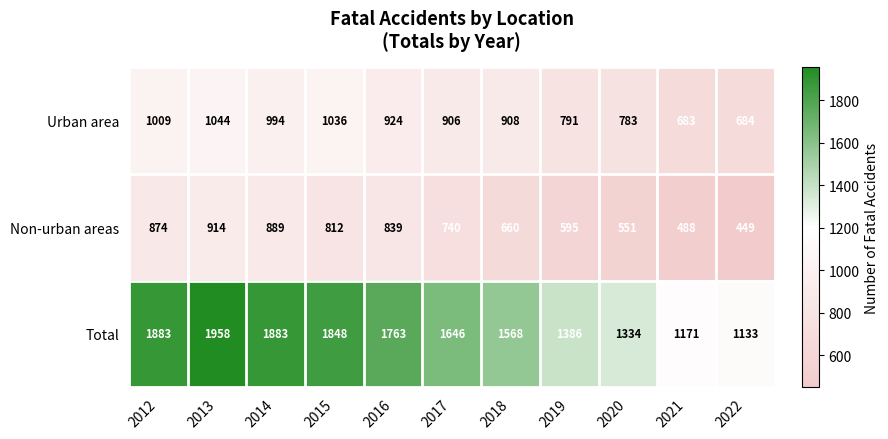

What is the difference between the second highest and minimum values in the Total series?

750